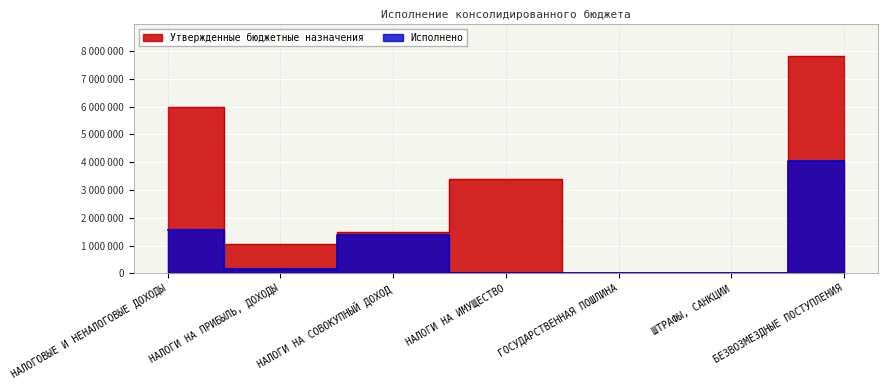

Rank the series by their maximum value, from lowest to highest.

Исполнено, Утвержденные бюджетные назначения